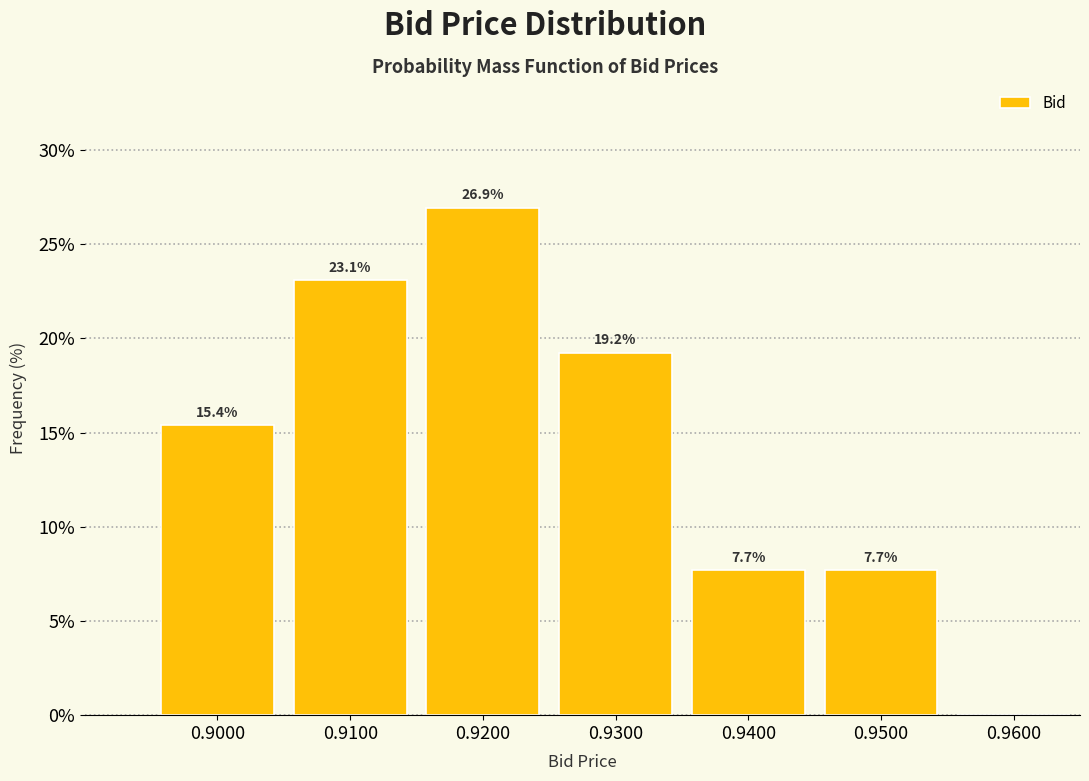

Over which range of the x-axis is the bar tallest?

0.915 to 0.925